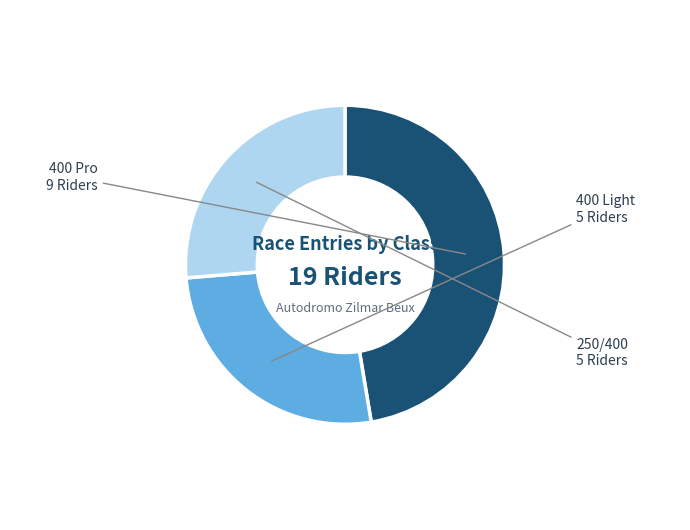

Is it true that 400 Light is 26% of the pie?

True